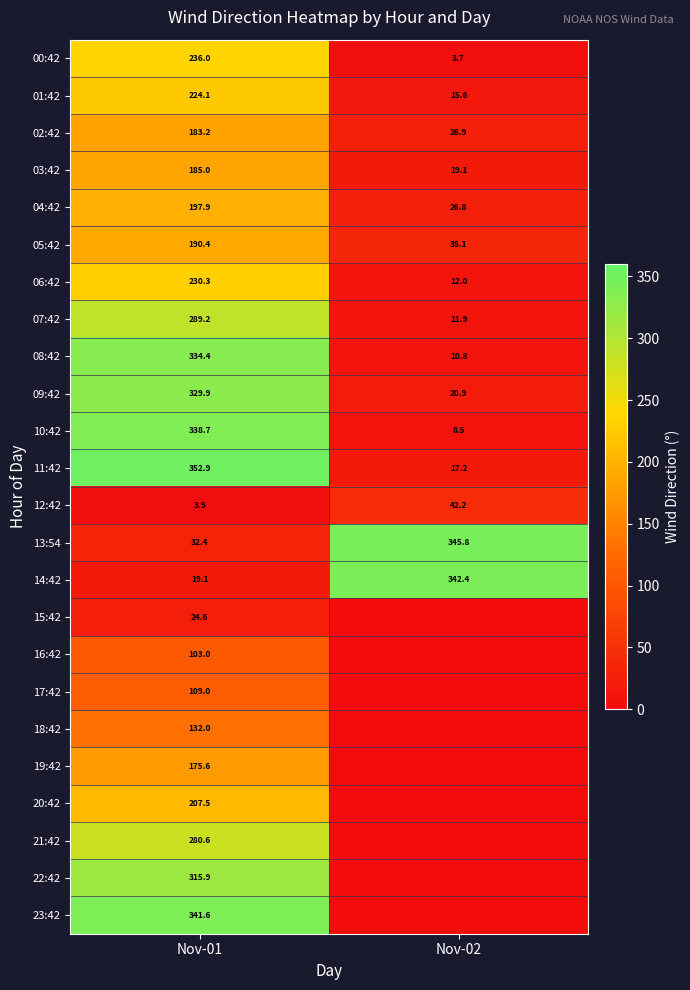

List the labels in order of 05:42 value, largest first.

Nov-01, Nov-02